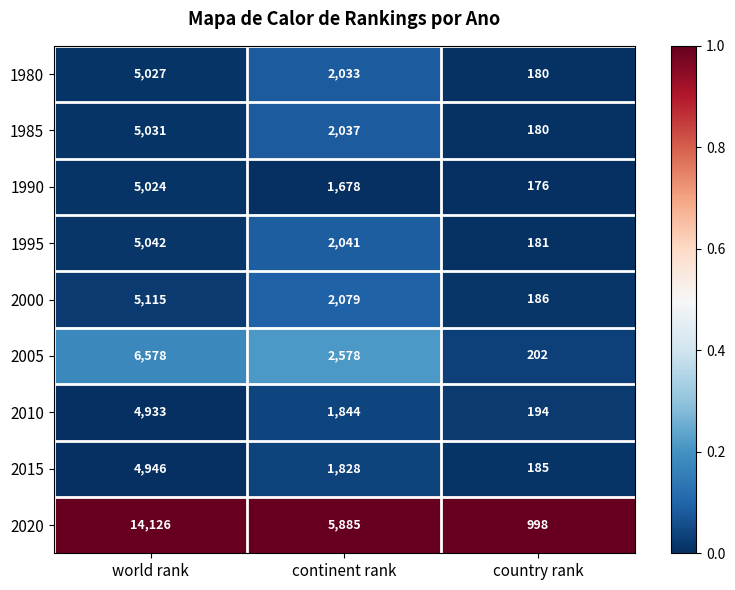

Rank the series by their maximum value, from lowest to highest.

2010, 2015, 1990, 1980, 1985, 1995, 2000, 2005, 2020